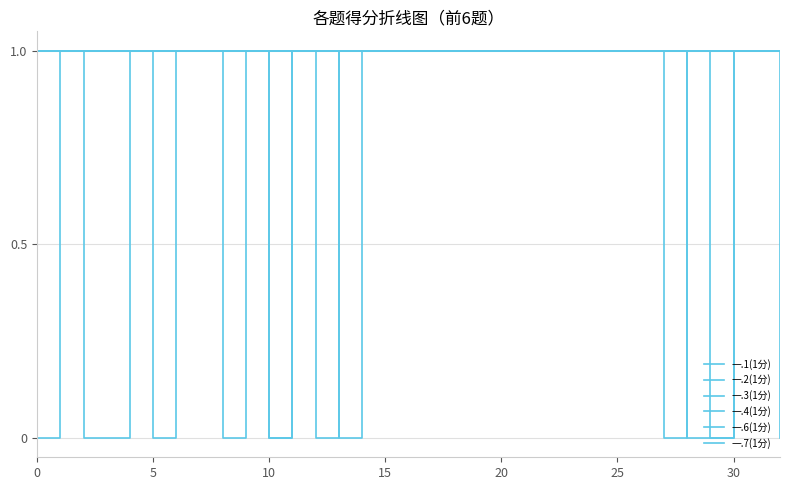

Count the number of data series in this chart.

6